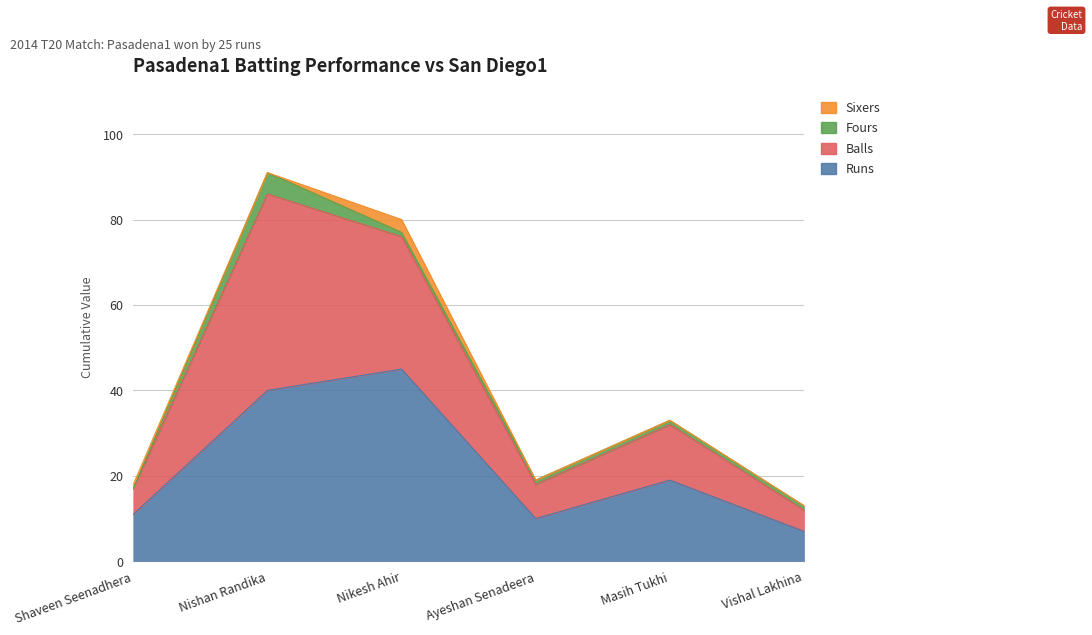

Does the chart have visible grid lines?

Yes